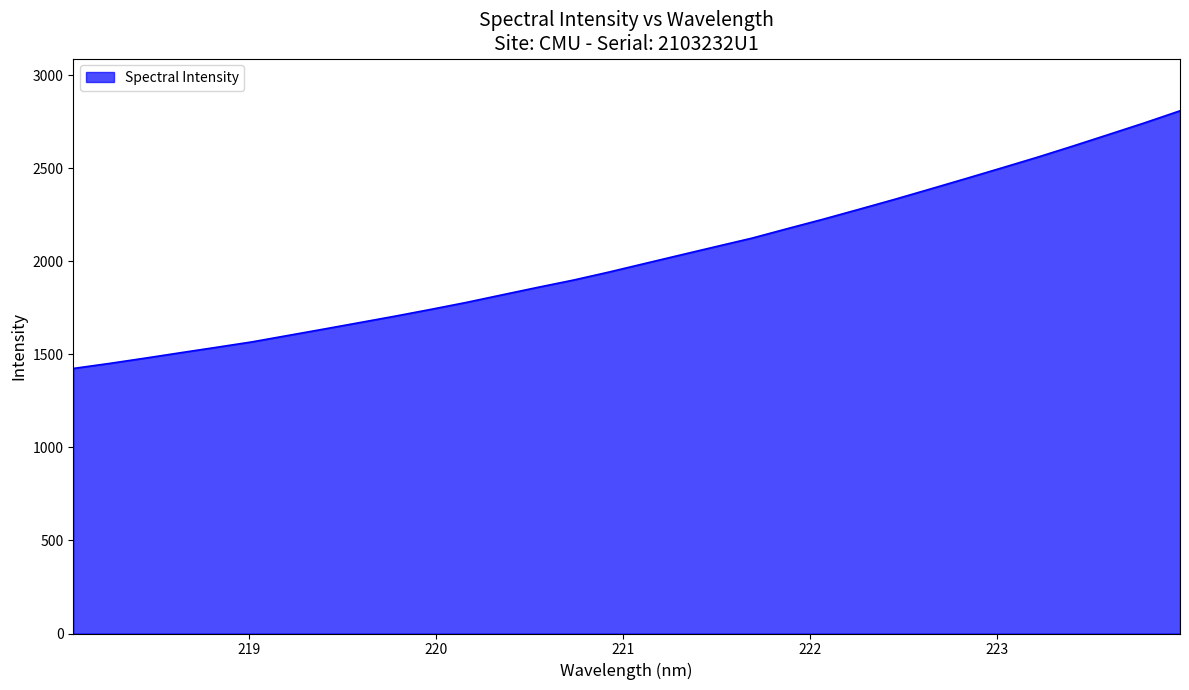

What is the difference between the maximum and minimum values?

1384.2